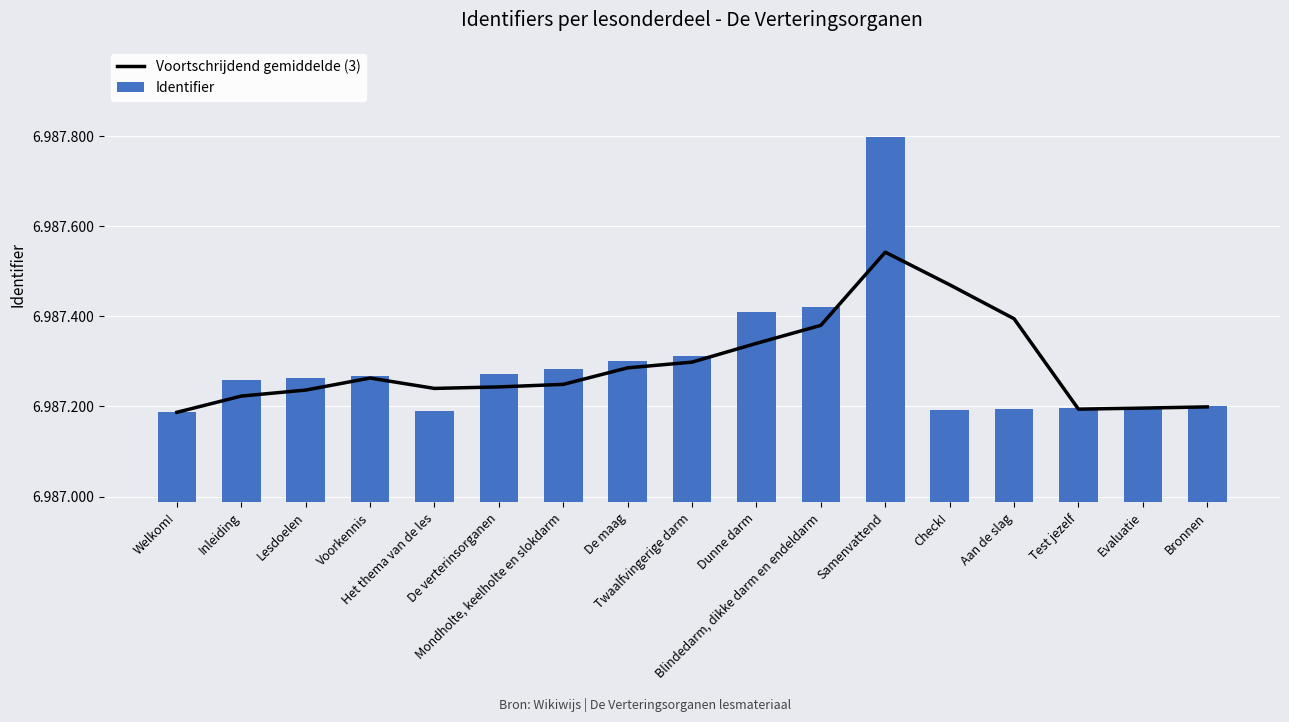

The Identifier series shows 6987194.0 at Aan de slag. True or false?

True